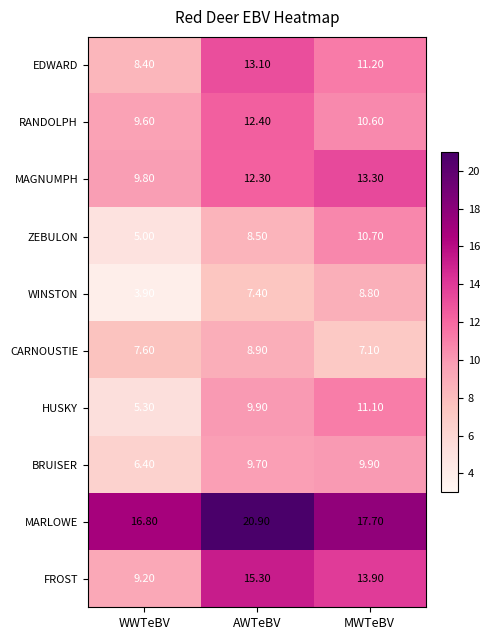

Where does the RANDOLPH series first go above 10?

AWTeBV